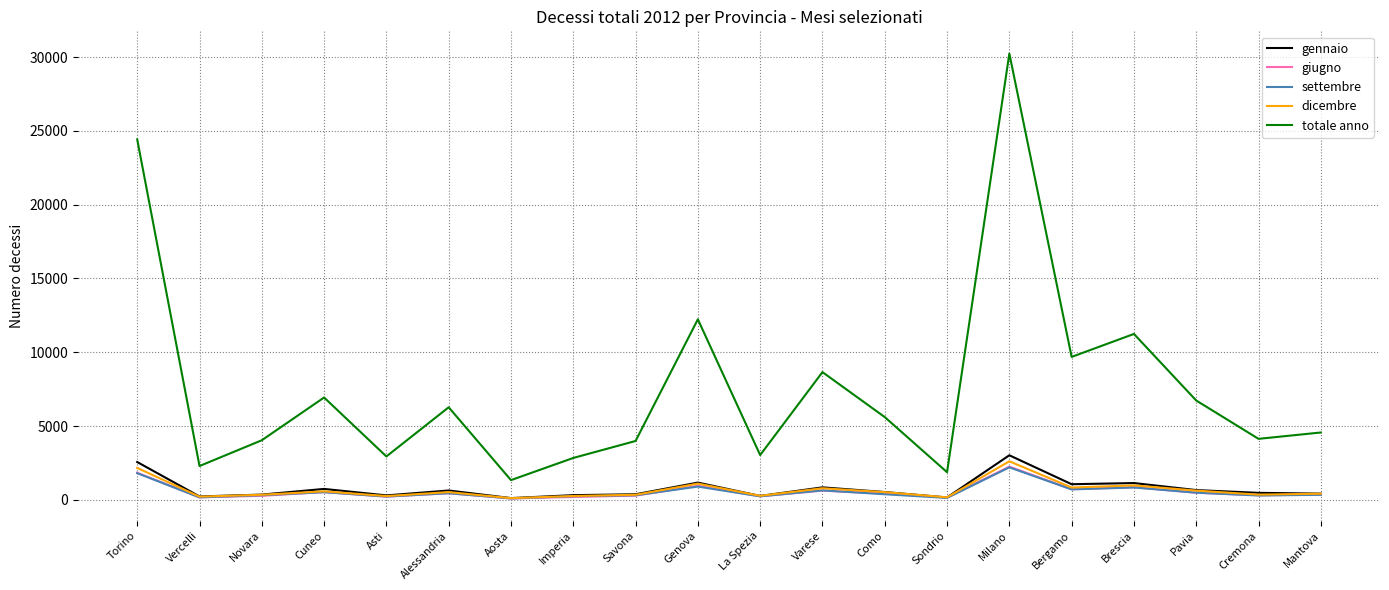

True or false: totale anno and dicembre intersect in this chart.

False